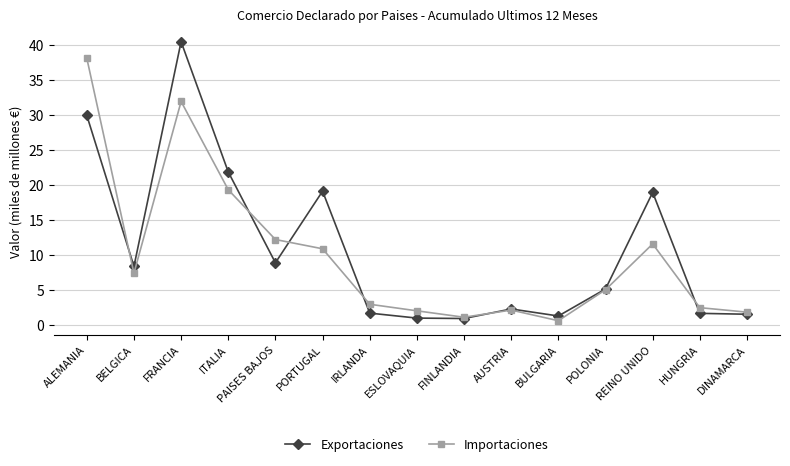

List the series in order of their overall mean, lowest first.

Importaciones, Exportaciones